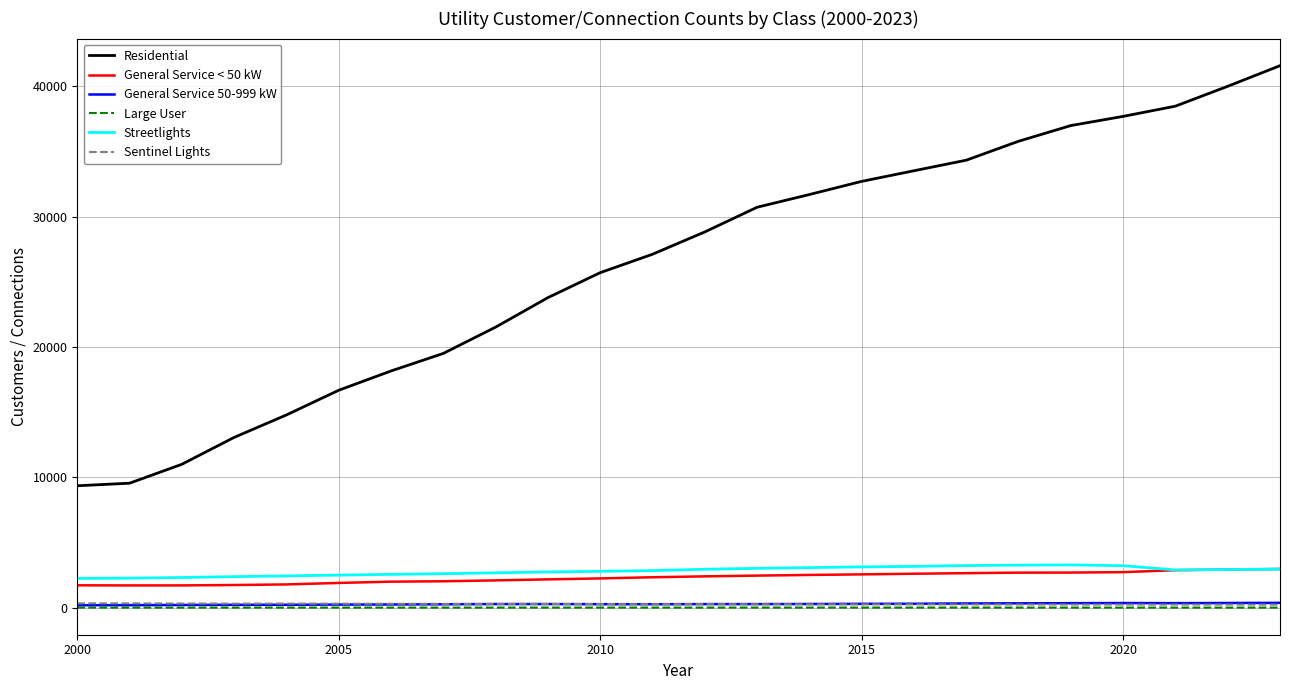

What is the difference between the maximum and minimum values in the Sentinel Lights series?

97.3